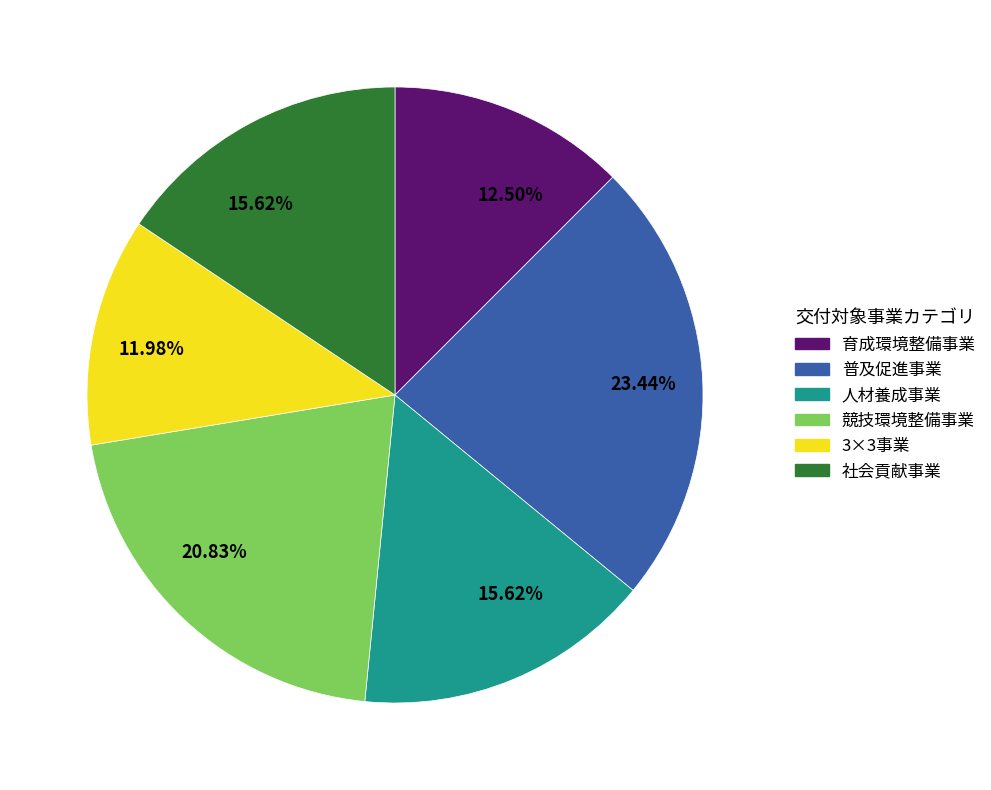

Is the sum of 競技環境整備事業 and 育成環境整備事業 greater than half?

No